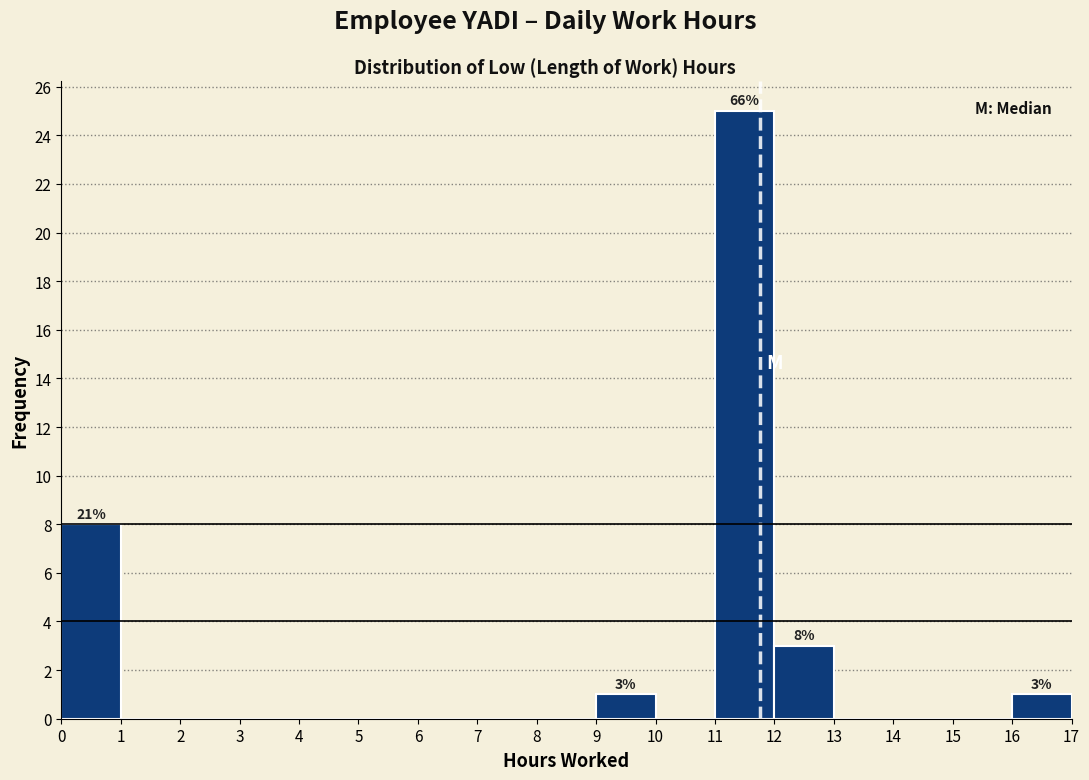

Which range on the x-axis has the tallest bar?

11 to 12